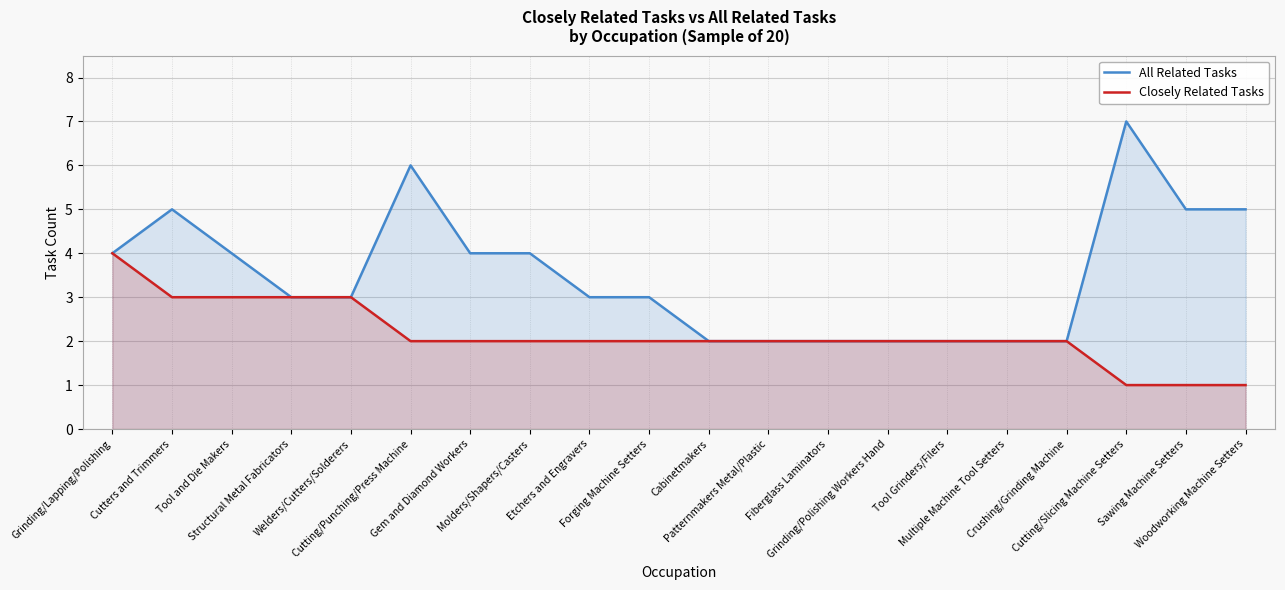

True or false: All Related Tasks and Closely Related Tasks intersect in this chart.

False